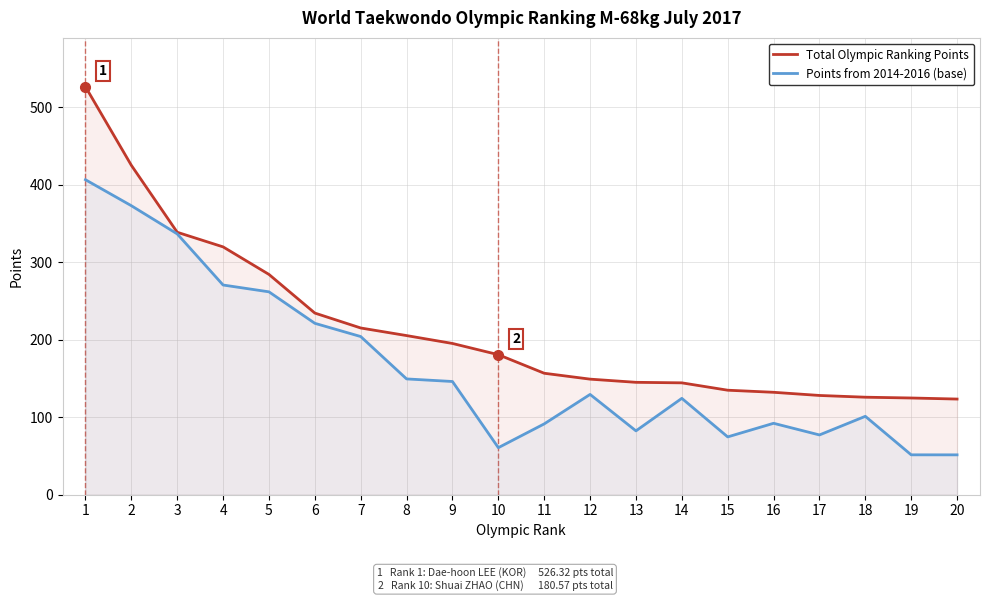

True or false: Total Olympic Ranking Points has a value of 144.9 at 13.

True